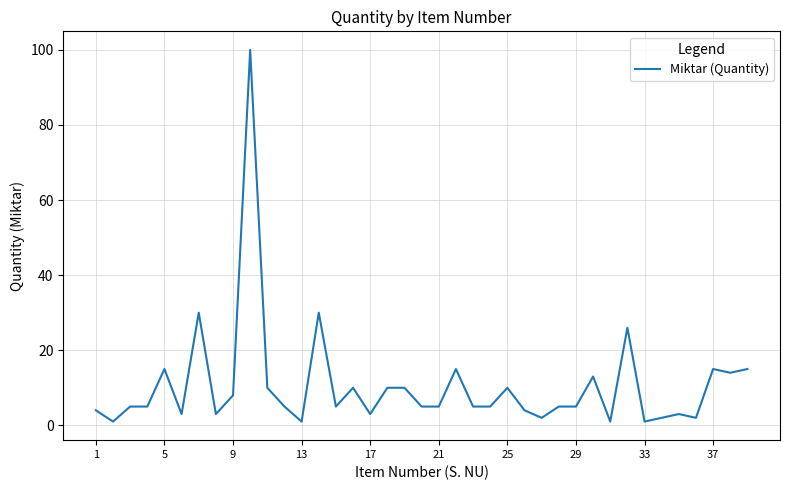

How many lines are shown in the chart?

1